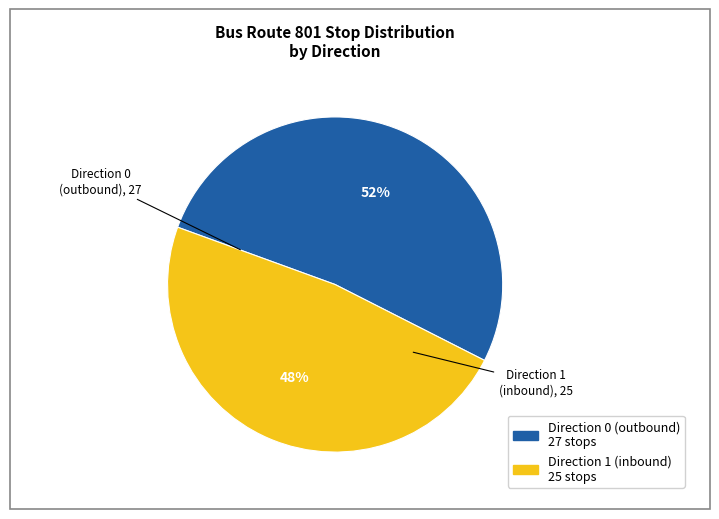

Which slice represents more than half of the pie?

Direction 0